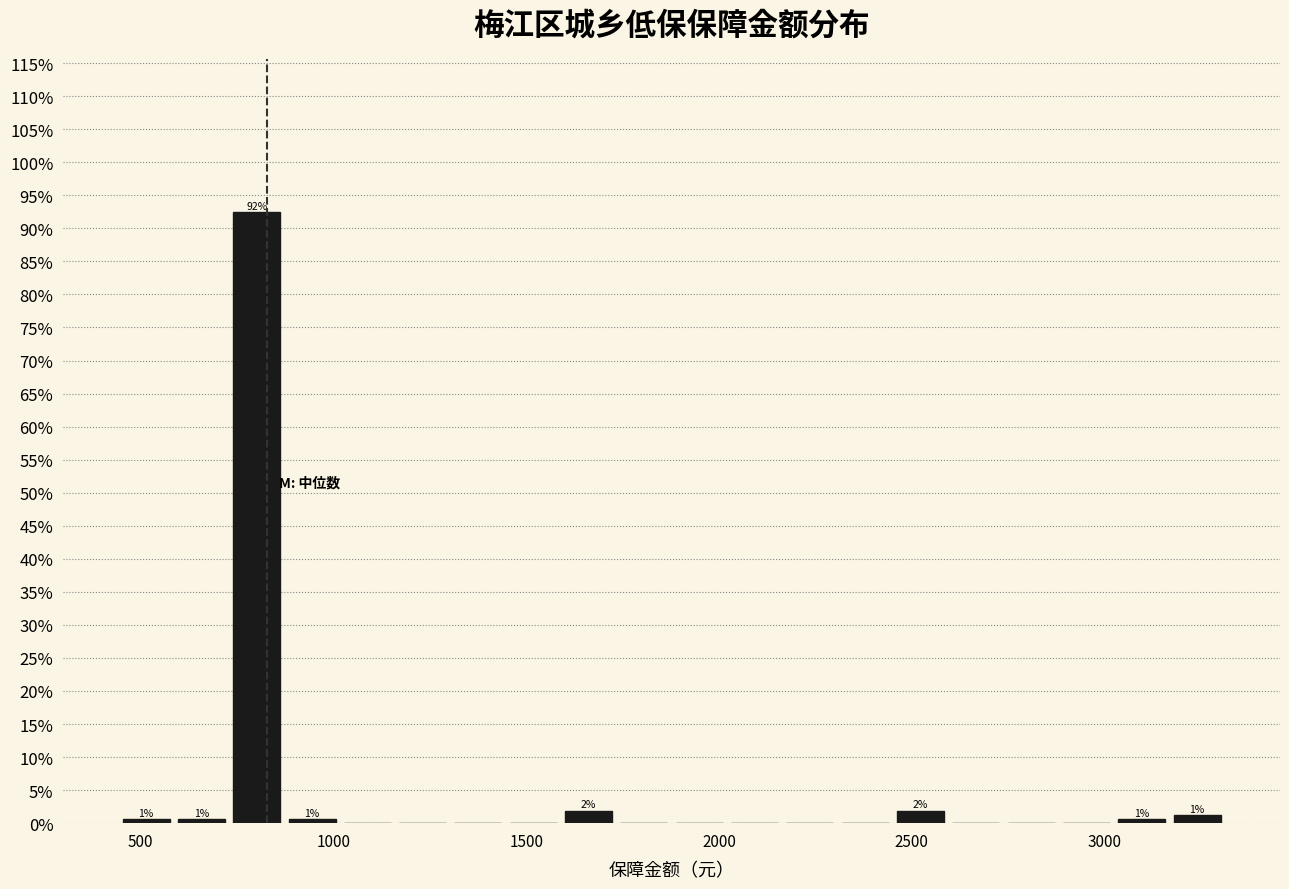

Around what value on the x-axis is the tallest bar? Give the approximate position of its centre, as read against the axis.

800